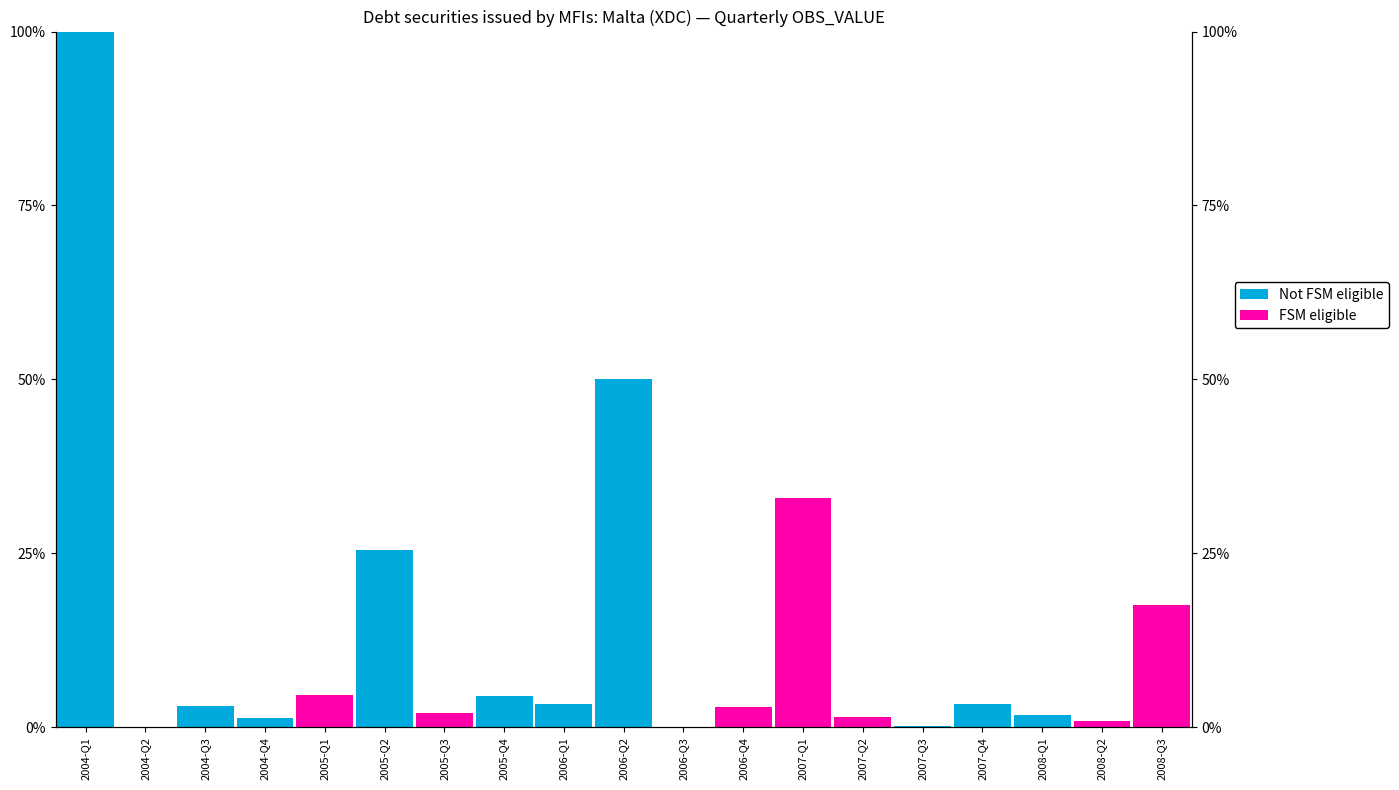

Which series has the widest spread of values?

Not FSM eligible